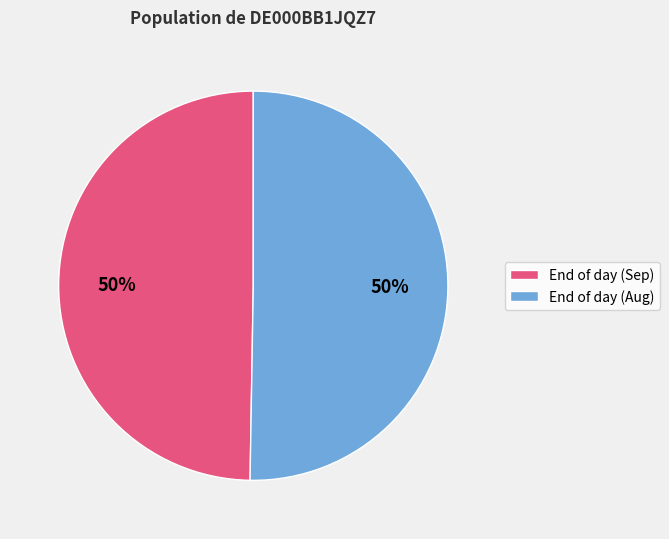

To the nearest percent, what is the average slice percentage?

50%